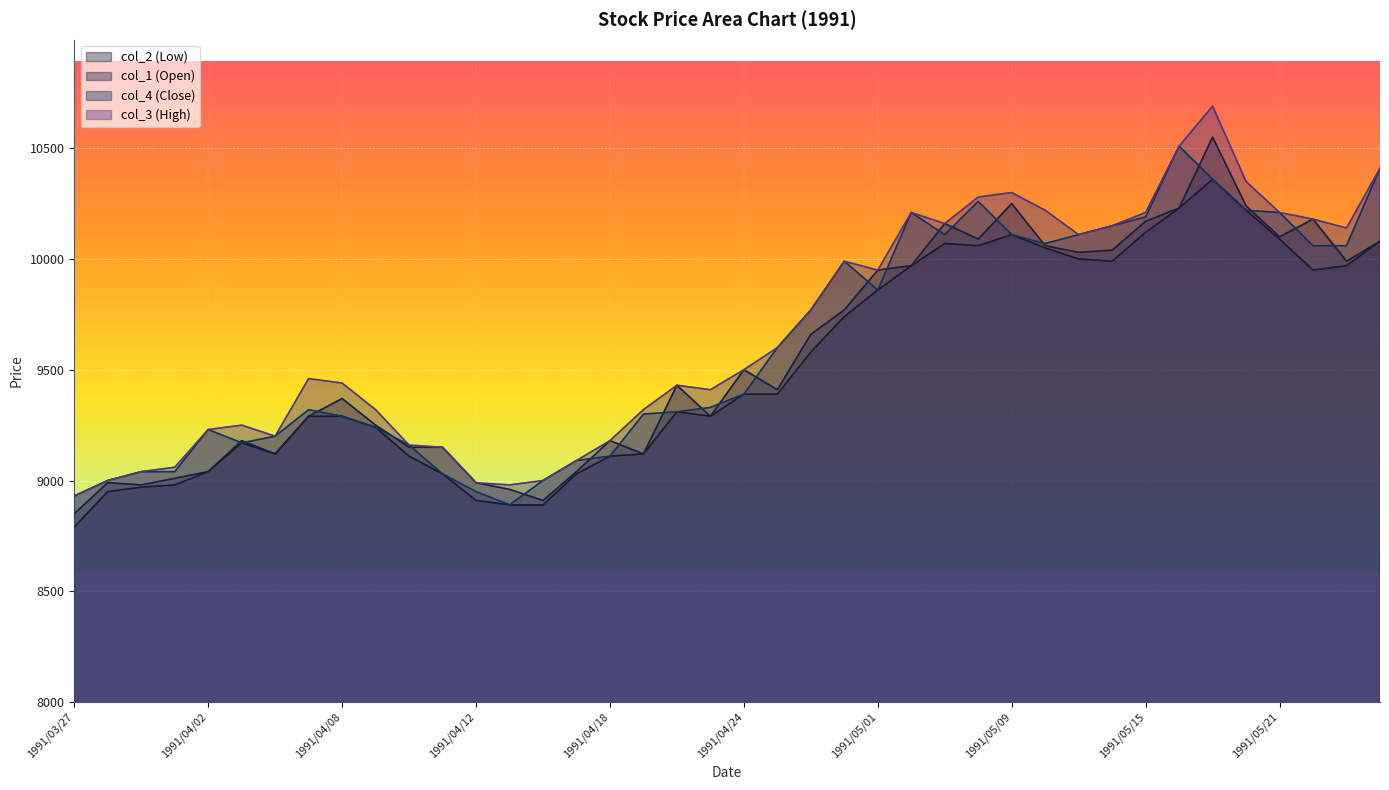

At how many categories does at least one series exceed 9823?

17